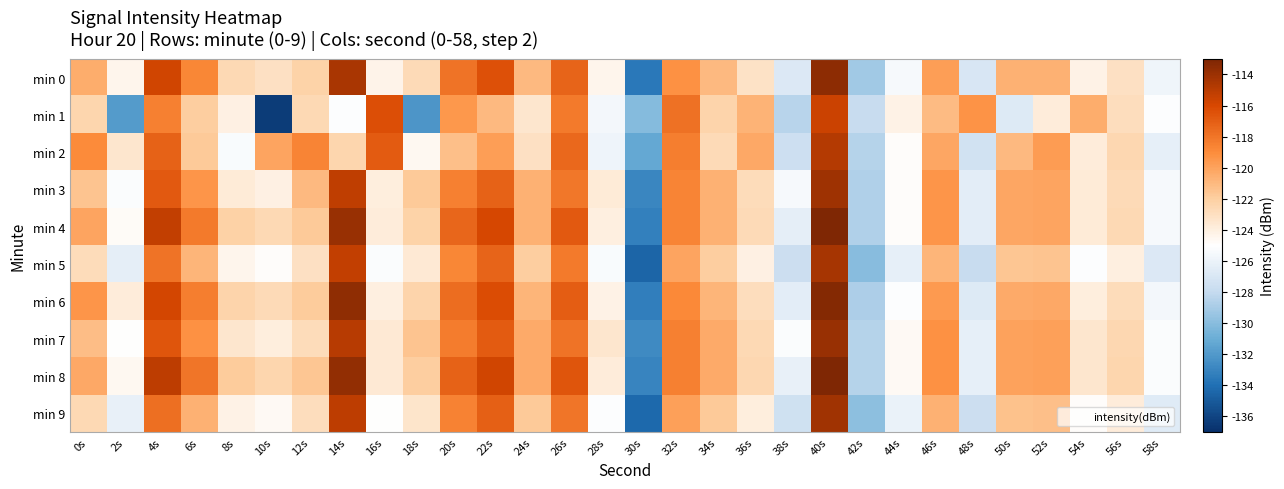

What is the total value across all series at 0s?

-1209.7